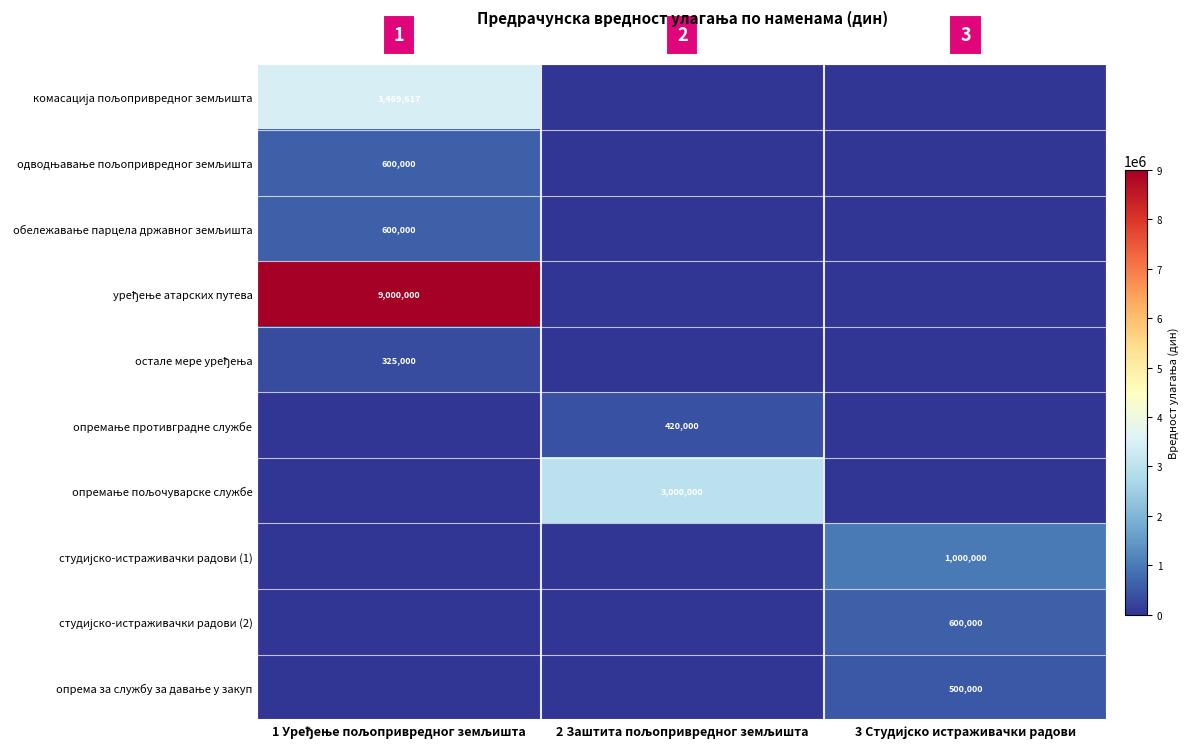

How many values in одводњавање пољопривредног земљишта are above zero?

1